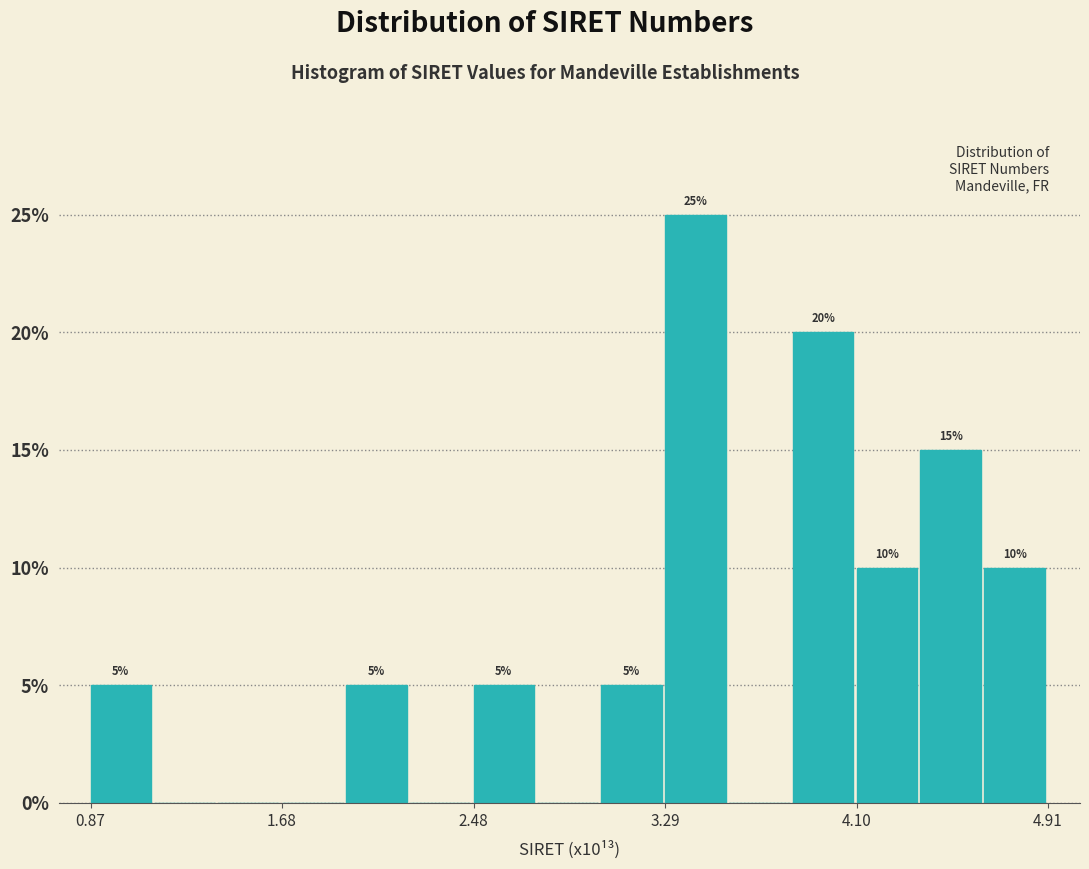

Around what value on the x-axis is the tallest bar? Give the approximate position of its centre, as read against the axis.

3.4